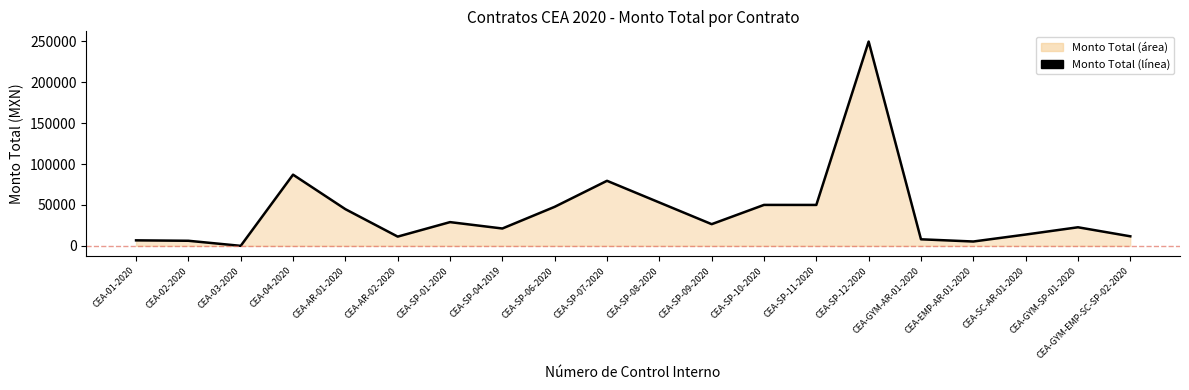

What is the change in value from CEA-AR-01-2020 to CEA-GYM-SP-01-2020?

-22138.0